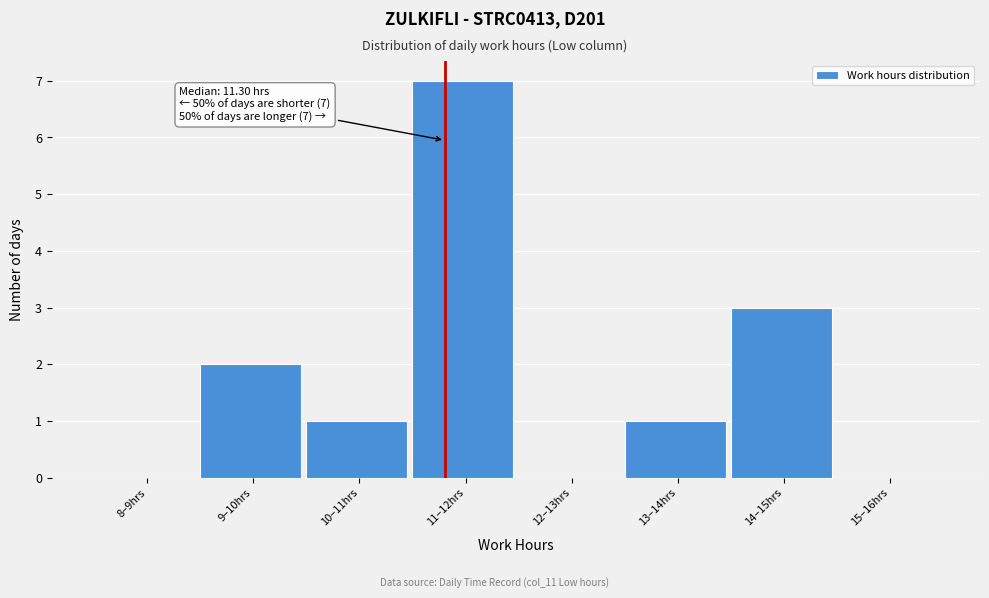

Reading left to right, list all the values displayed in this chart.

8–9hrs=0	9–10hrs=2	10–11hrs=1	11–12hrs=7	12–13hrs=0	13–14hrs=1	14–15hrs=3	15–16hrs=0